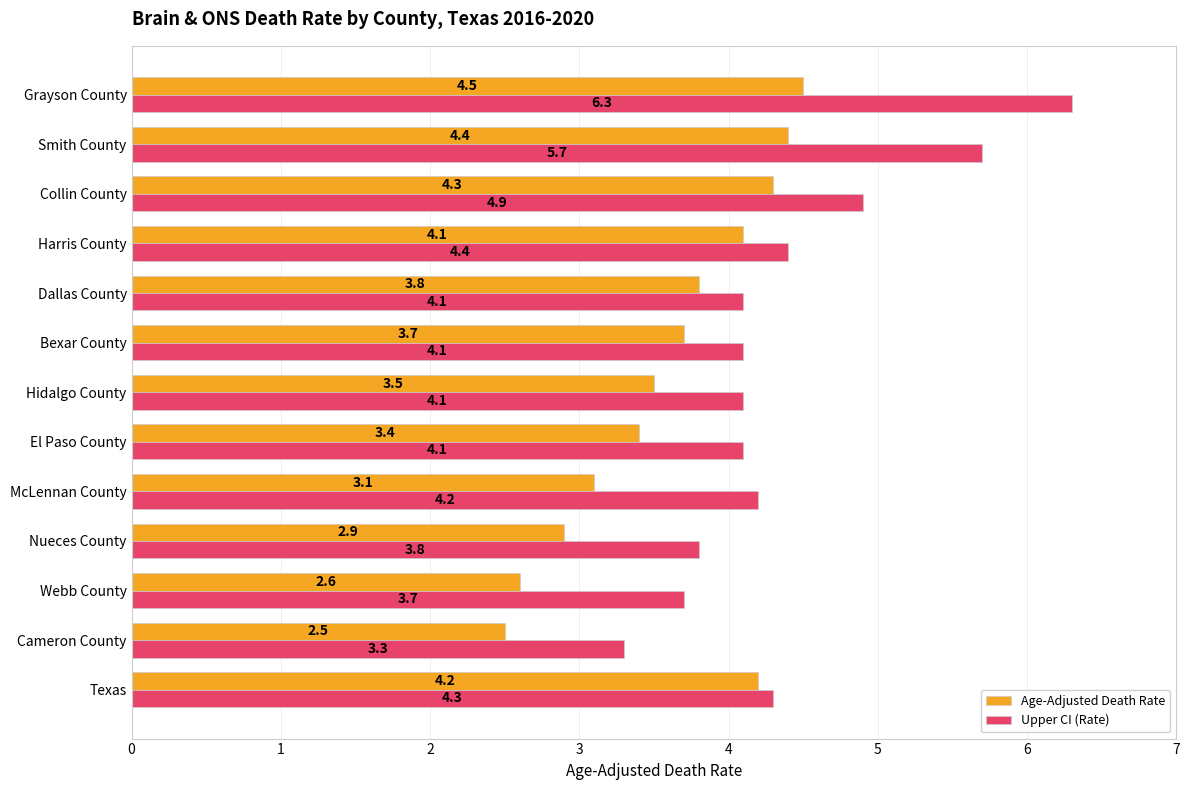

At which label is Age-Adjusted Death Rate closest to 3?

Nueces County